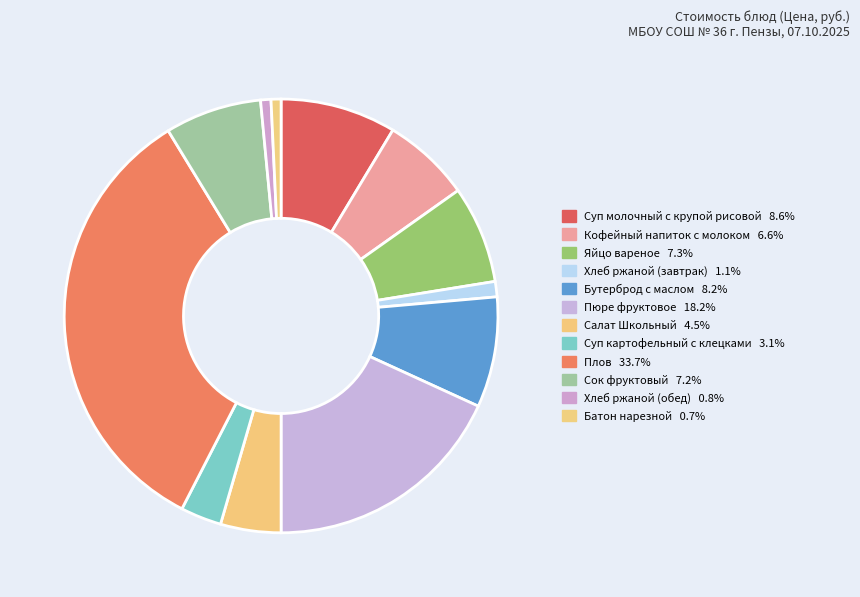

Is it true that Пюре фруктовое is 30% of the pie?

False